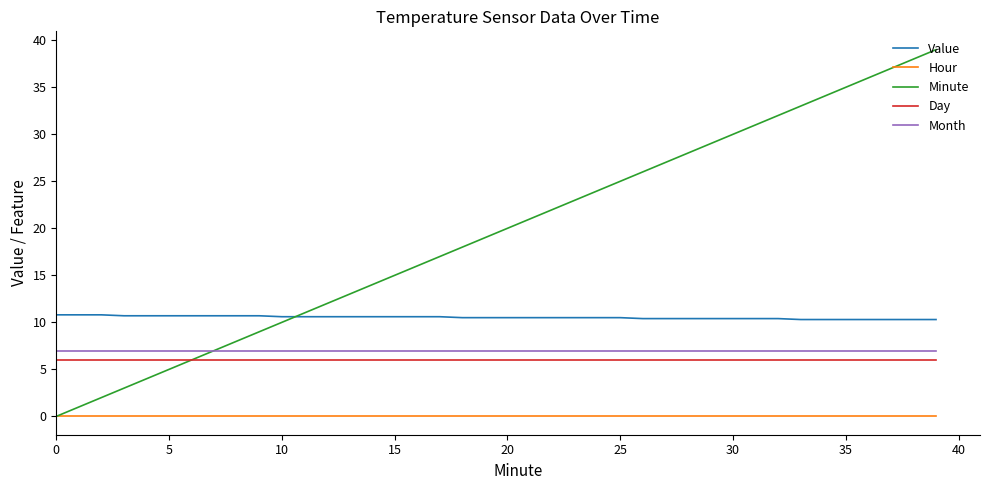

Does the chart have visible grid lines?

No